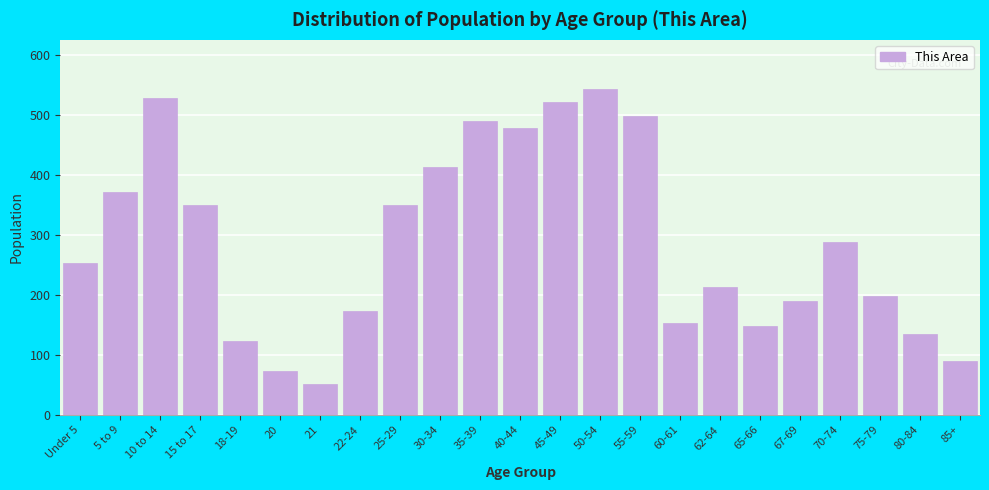

Which label corresponds to the largest value in the chart?

50-54